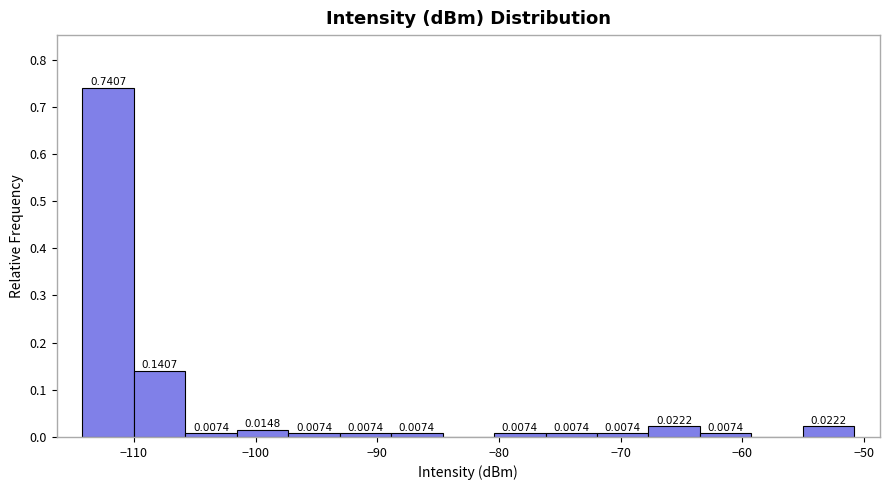

Which range on the x-axis has the tallest bar?

-114 to -110